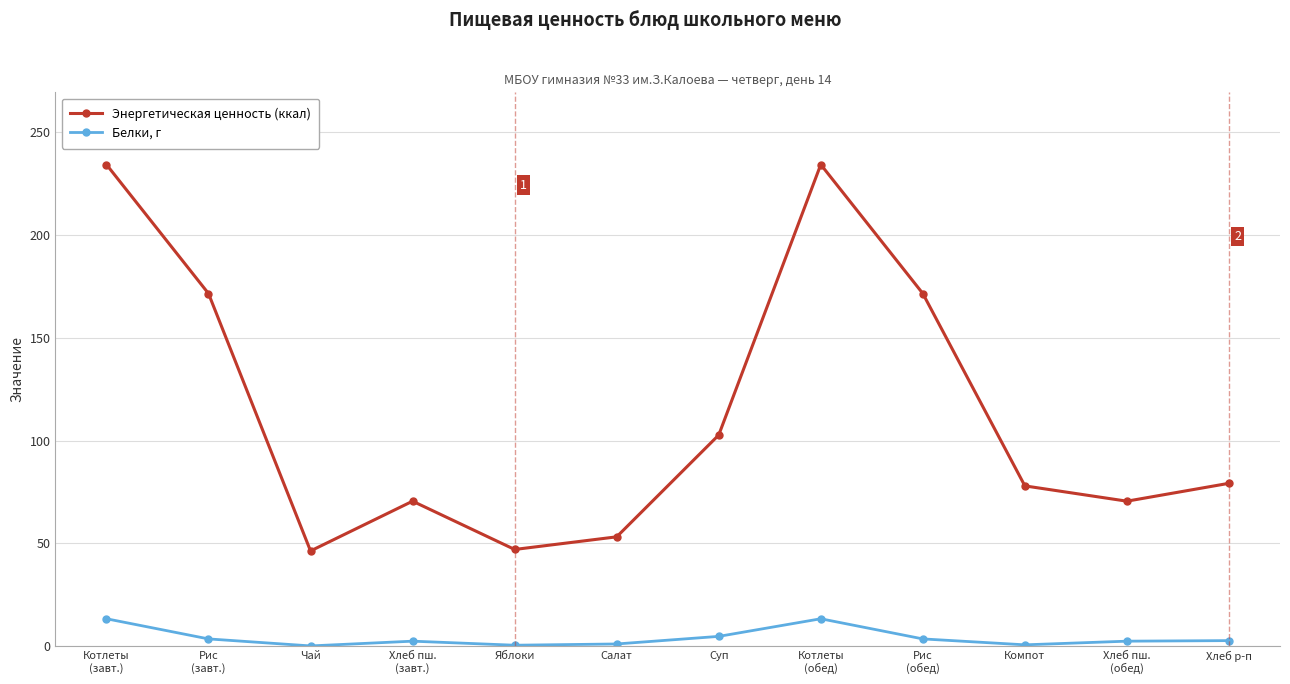

Is the value of Белки, г at Чай greater than the value of Энергетическая ценность (ккал) at Хлеб р-п?

No